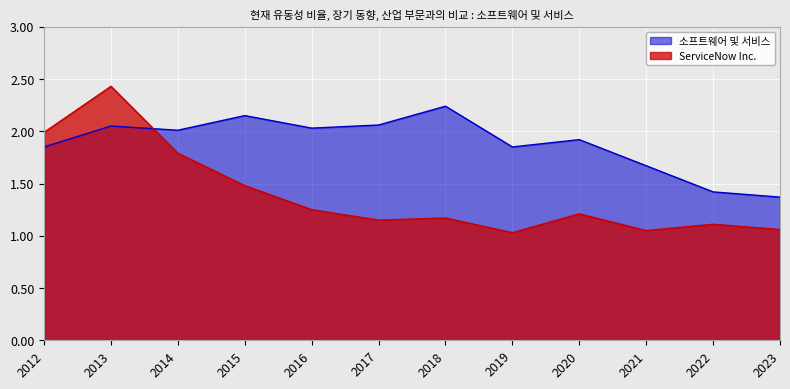

How many lines are shown in the chart?

2